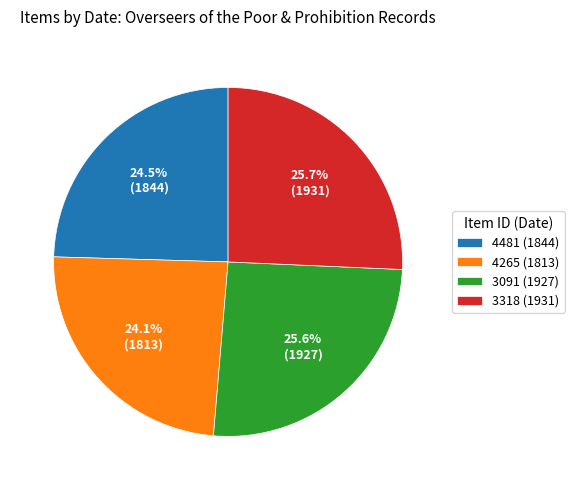

Approximately how many times larger is the value at 4481 (1844) compared to 3318 (1931)?

1.0